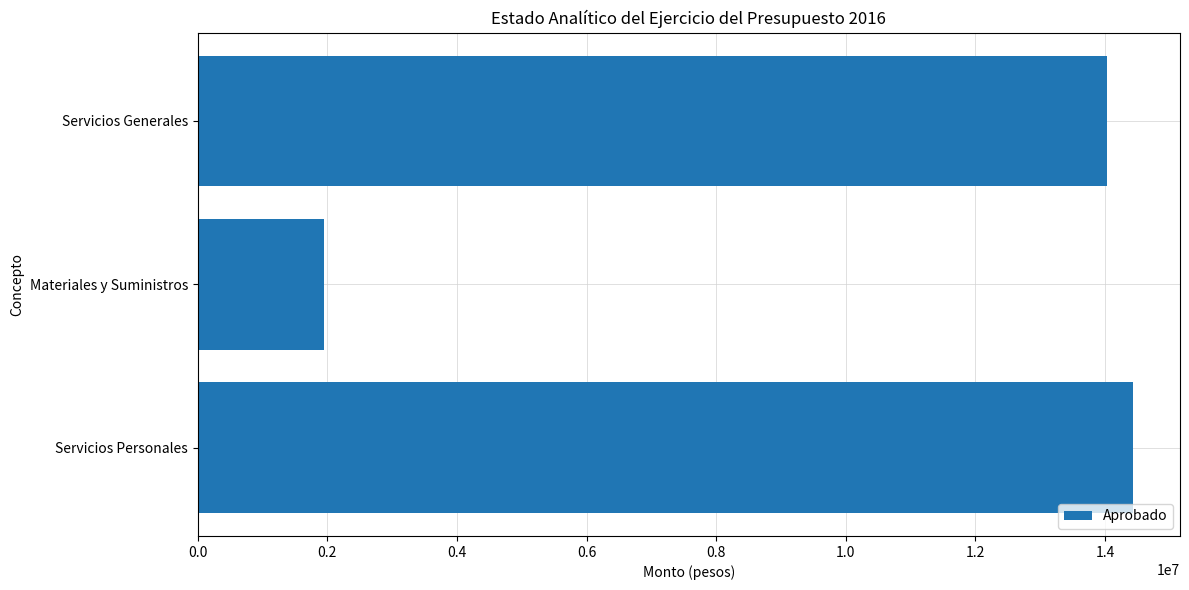

Does the chart contain stacked bars?

No